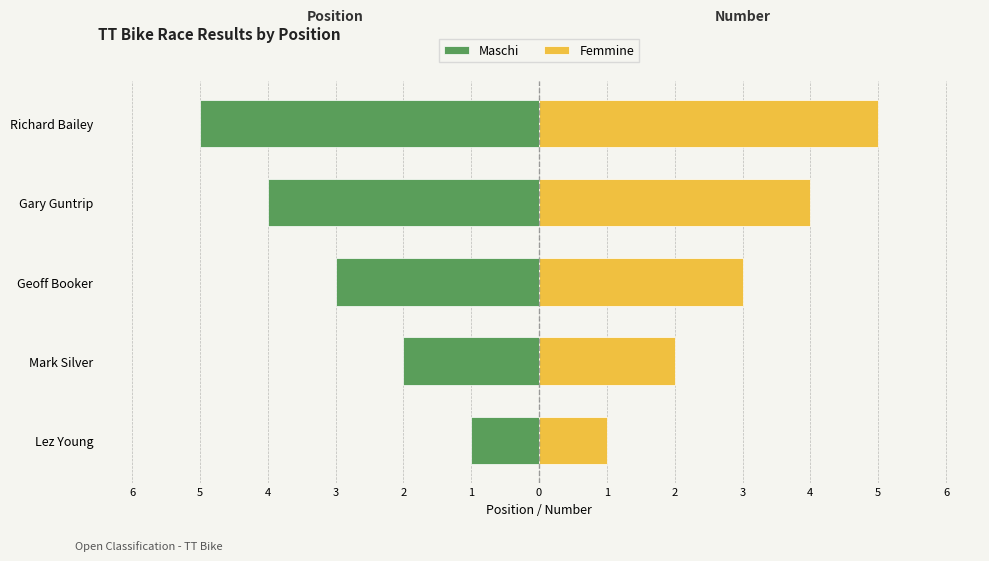

At how many categories does at least one series exceed 1?

4